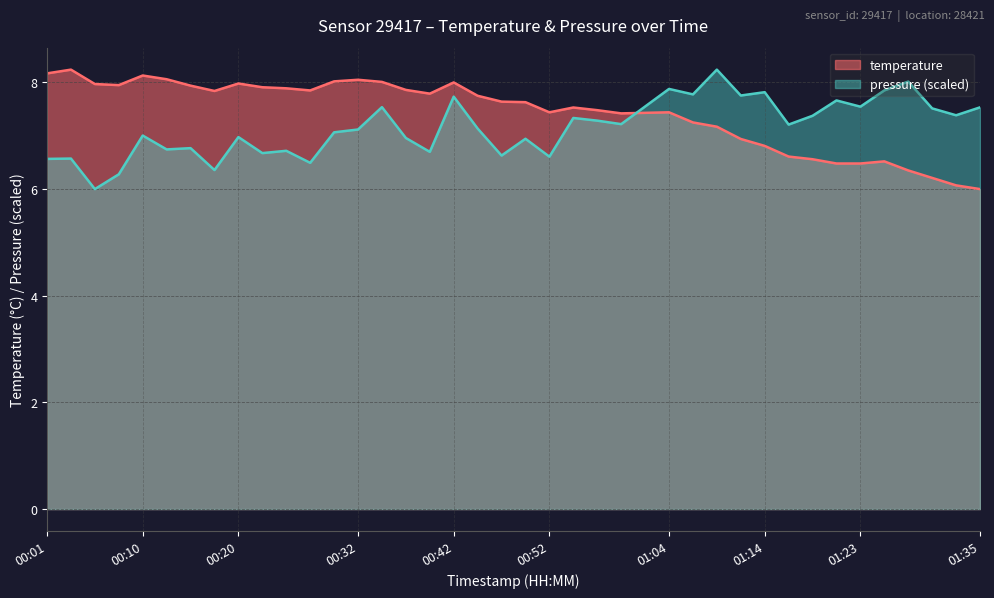

What is the label of the 8th point from the left?

00:18